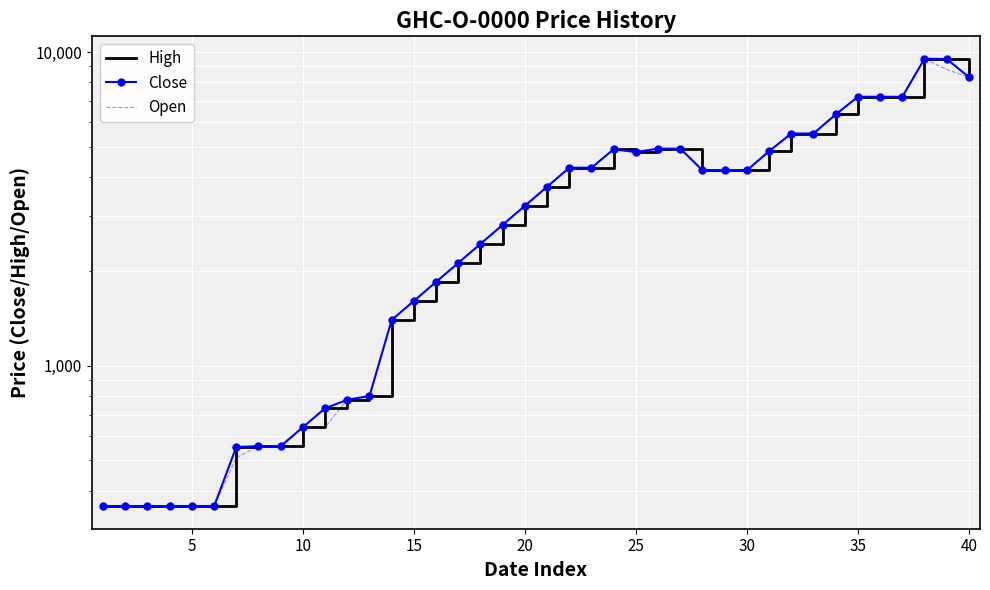

Reading right to left, list all the values displayed in this chart.

High: 8320	9500	9520	7200	7200	7200	6325	5500	5500	4830	4200	4200	4200	4922	4922	4800	4900	4280	4280	3722	3237	2815	2448	2129	1852	1611	1401	802	780	733	638	555	555	552	357	357	357	357	357	357
Close: 8320	9500	9520	7200	7200	7200	6325	5500	5500	4830	4200	4200	4200	4922	4922	4800	4900	4280	4280	3722	3237	2815	2448	2129	1852	1611	1401	802	780	733	638	555	555	552	357	357	357	357	357	357
Open: 8301	8800	9520	7200	7200	7200	6300	5500	5500	4830	4200	4200	4200	4922	4922	4800	4900	4280	4280	3700	3237	2815	2448	2129	1852	1611	1401	802	780	638	638	555	555	510	357	357	357	357	357	357